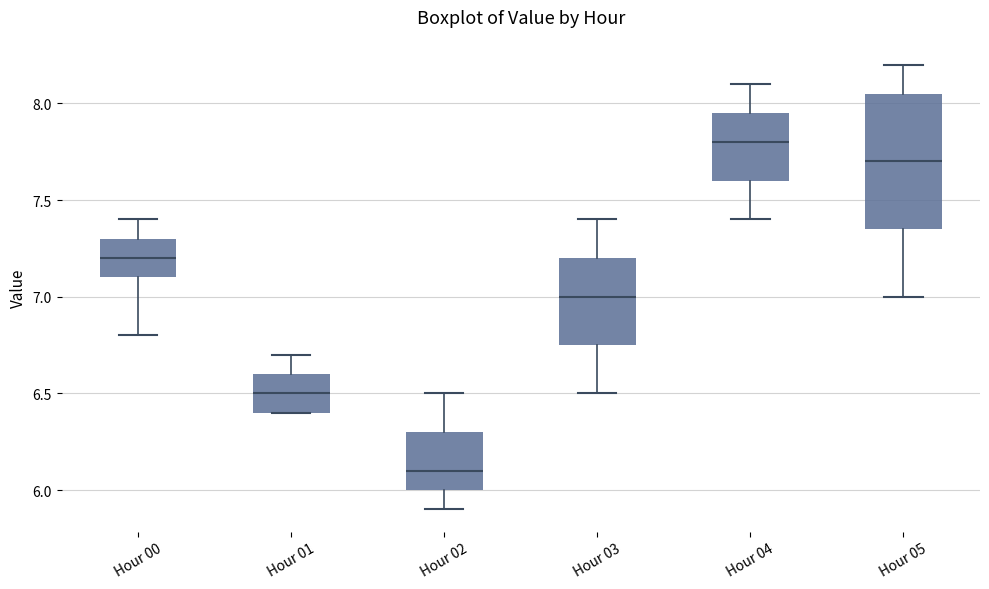

Reading left to right, transcribe this box plot: for each box, give where its median line is, the range the box spans, and where its two whiskers end, as read against the y-axis. The values are not printed on the chart, so give them approximately, as read against the axis.

Hour 00: median 7.20, box 7.10 to 7.30, whiskers 6.80 to 7.40
Hour 01: median 6.50, box 6.40 to 6.60, whiskers 6.40 to 6.70
Hour 02: median 6.10, box 6.00 to 6.30, whiskers 5.90 to 6.50
Hour 03: median 7.00, box 6.75 to 7.20, whiskers 6.50 to 7.40
Hour 04: median 7.80, box 7.60 to 7.95, whiskers 7.40 to 8.10
Hour 05: median 7.70, box 7.35 to 8.05, whiskers 7.00 to 8.20